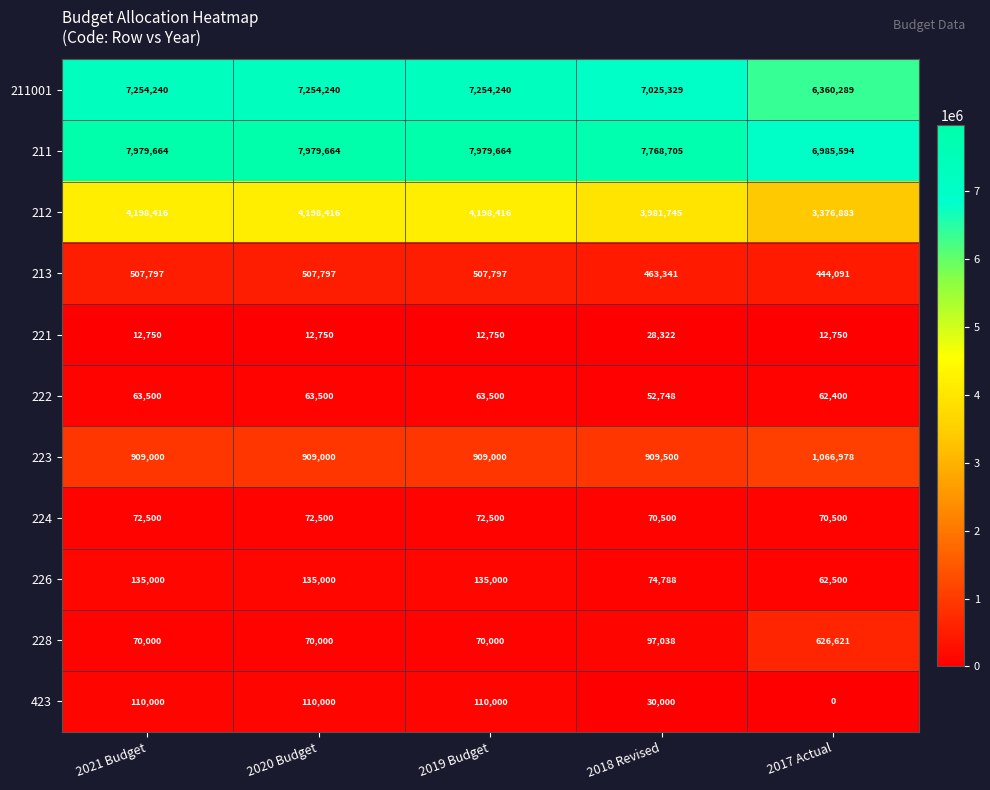

Which category has the lowest value across all series?

2017 Actual